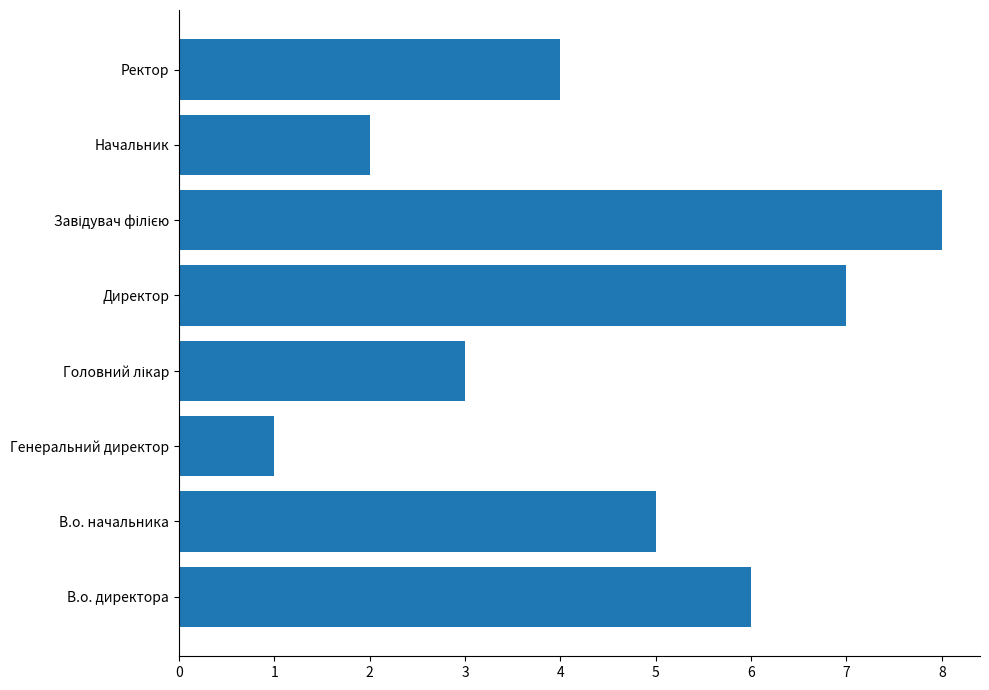

How many data points are less than 5?

4